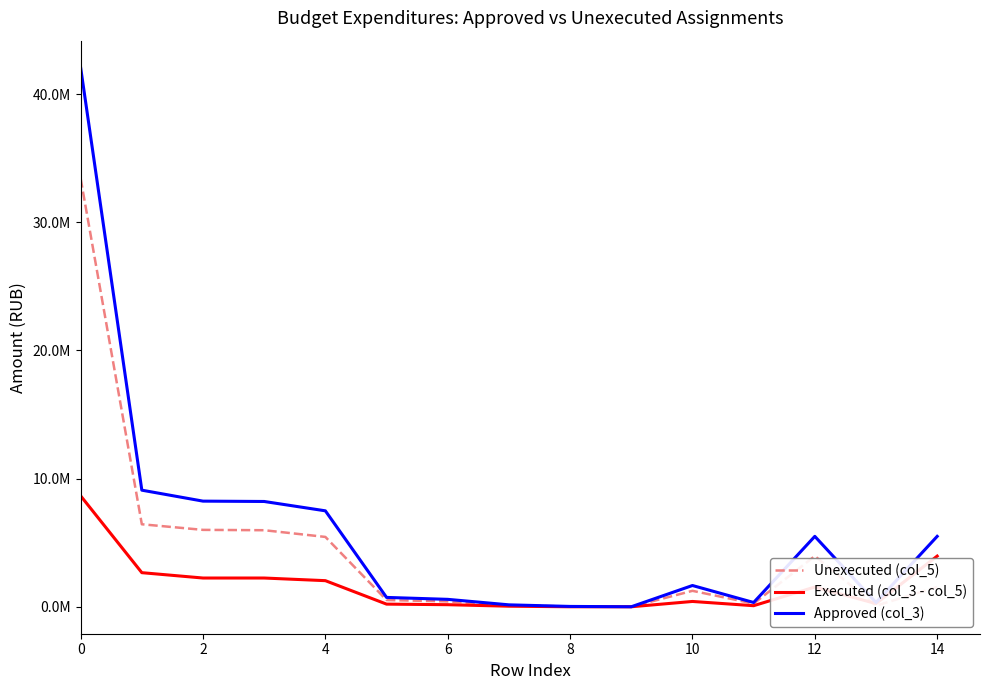

Does the chart display data point markers on the line(s)?

No